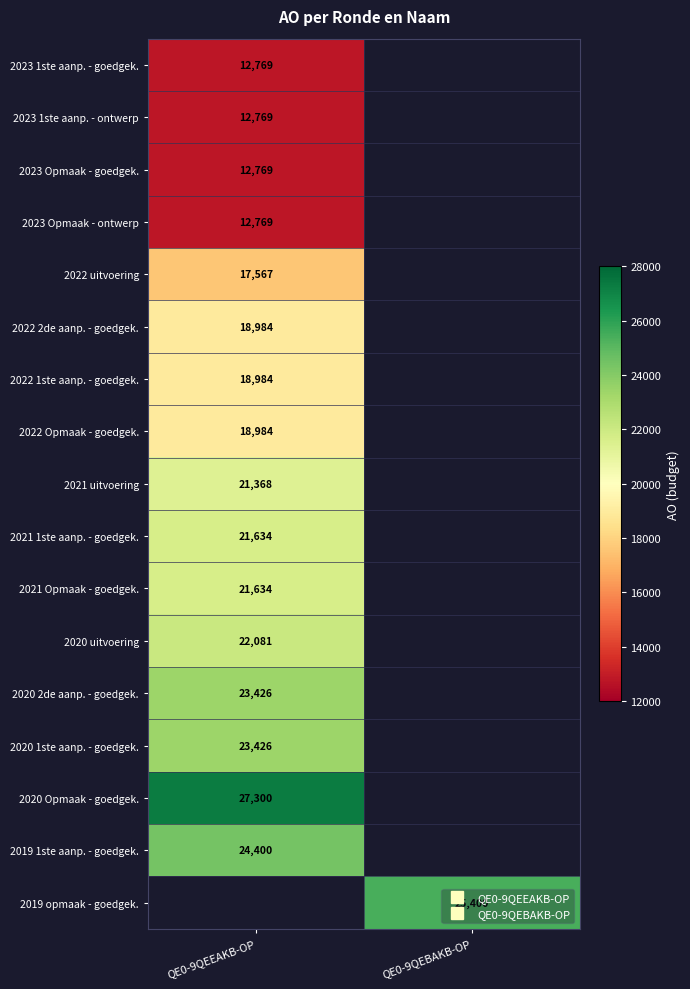

What is the difference between the 2022 2de aanp. - goedgek. values at QE0-9QEBAKB-OP and QE0-9QEEAKB-OP?

18984